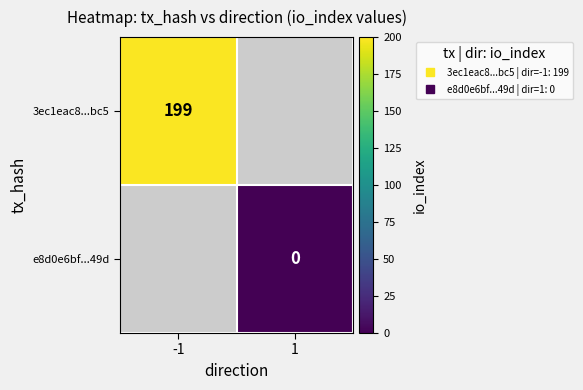

How many positive values does the 3ec1eac8...bc5 series have?

1